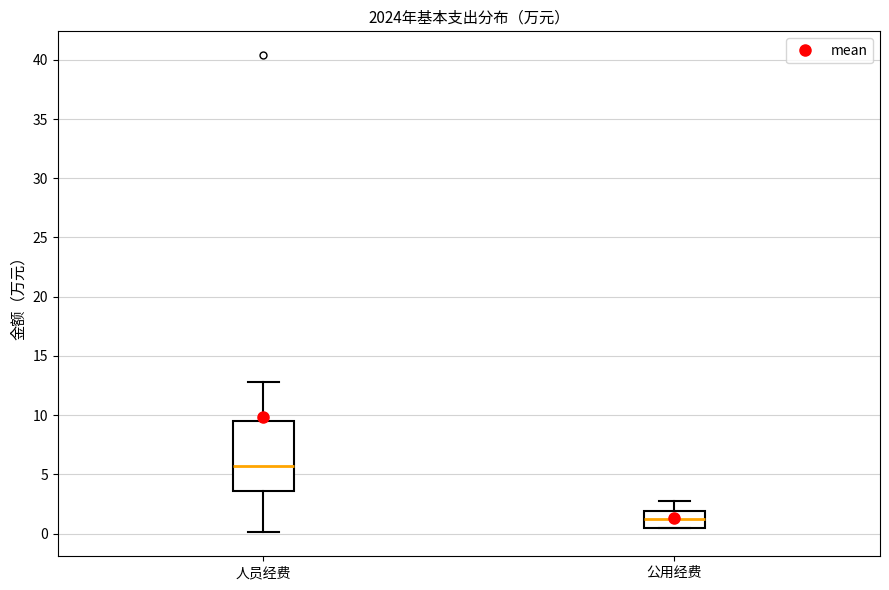

Reading left to right, read every box against the y-axis: the position of its median line, the range the box covers, and the ends of its whiskers. The values are not printed on the chart, so give them approximately, as read against the axis.

人员经费: median 5.5, box 3.5 to 9.5, whiskers 0.0 to 13.0
公用经费: median 1.0, box 0.5 to 2.0, whiskers 0.5 to 2.5